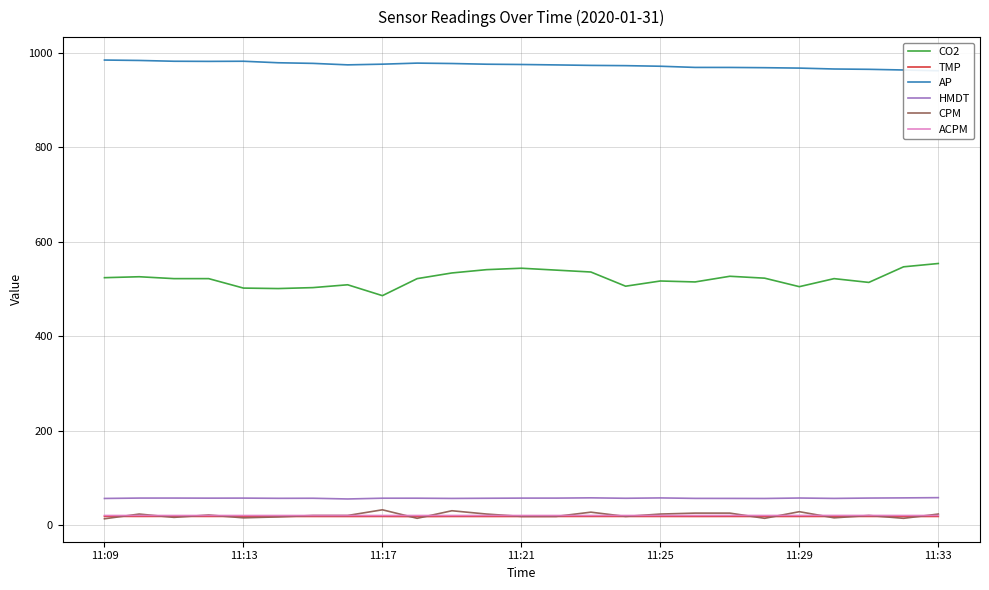

True or false: HMDT and TMP intersect in this chart.

False